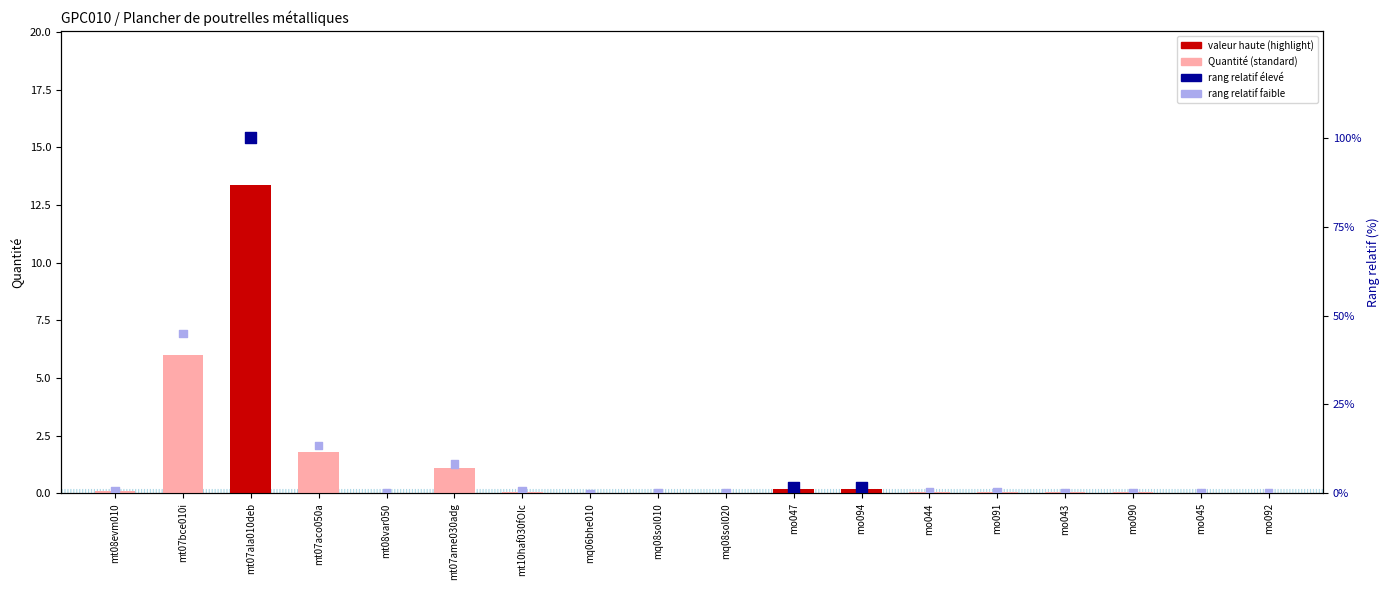

At how many categories does at least one series exceed 51?

1